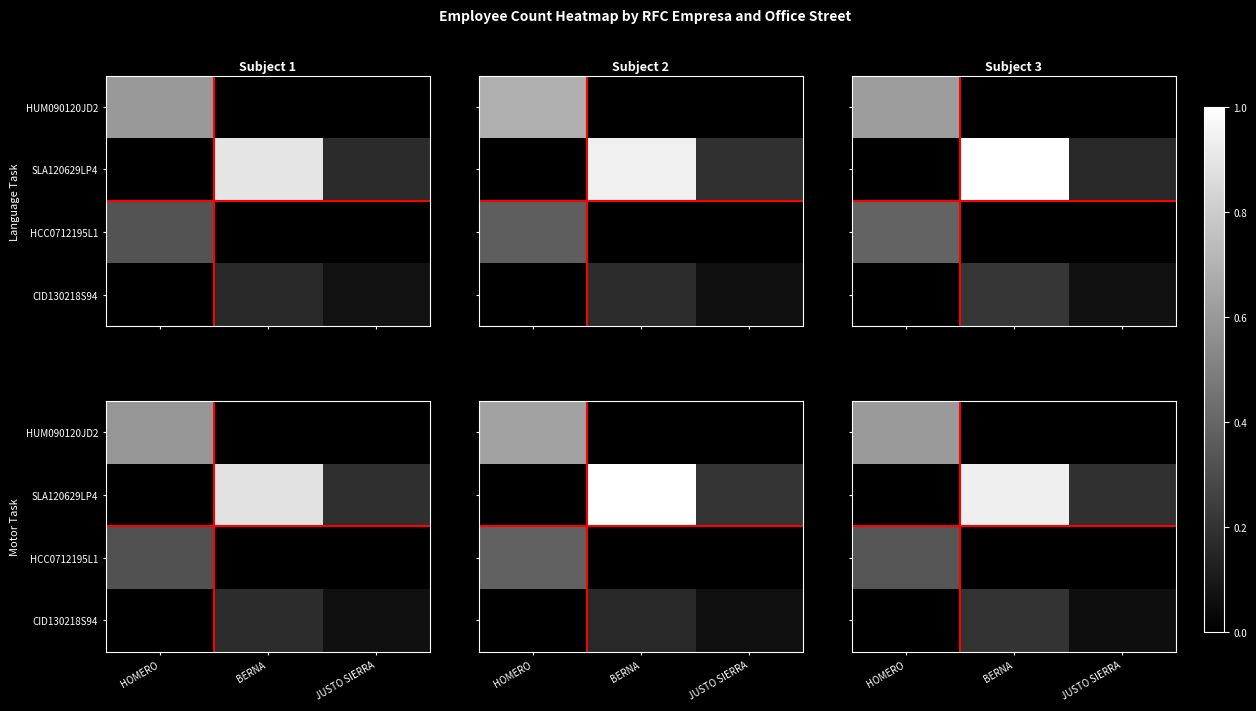

Count the number of categories in the chart.

3